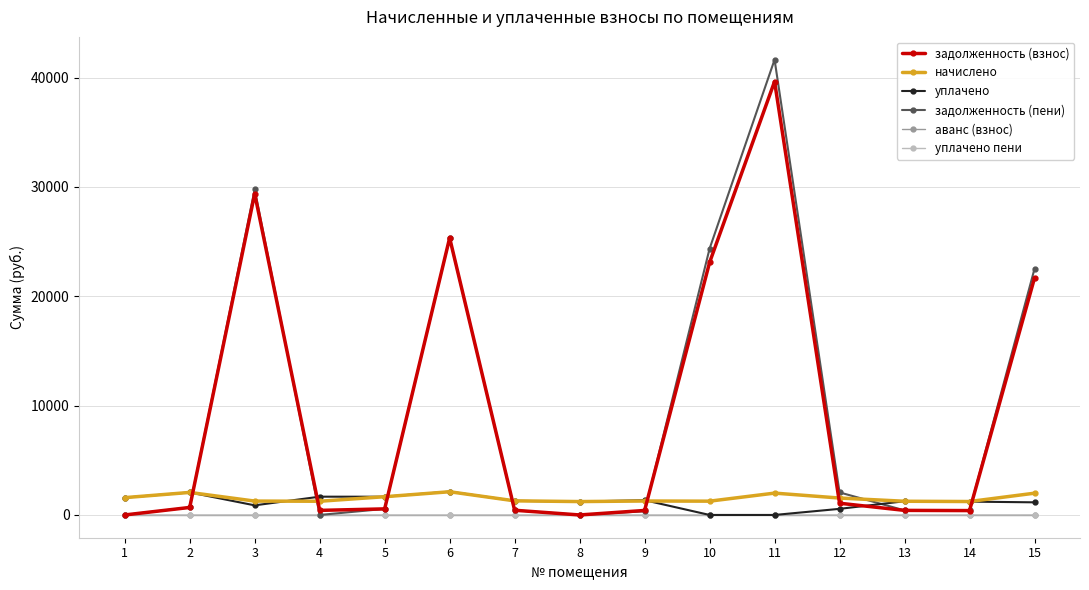

At which category does задолженность (взнос) reach its first local peak?

3